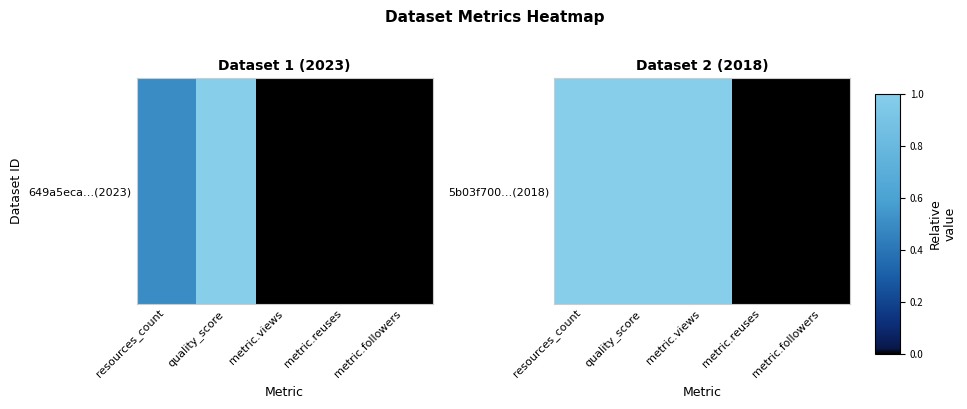

What is the average value?

1